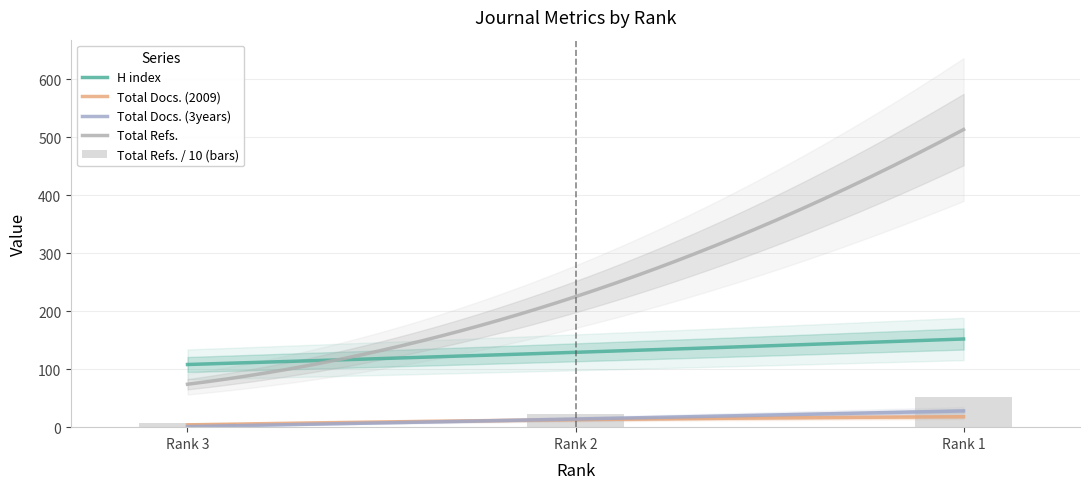

What is the difference between the highest and lowest values at Rank 3?

107